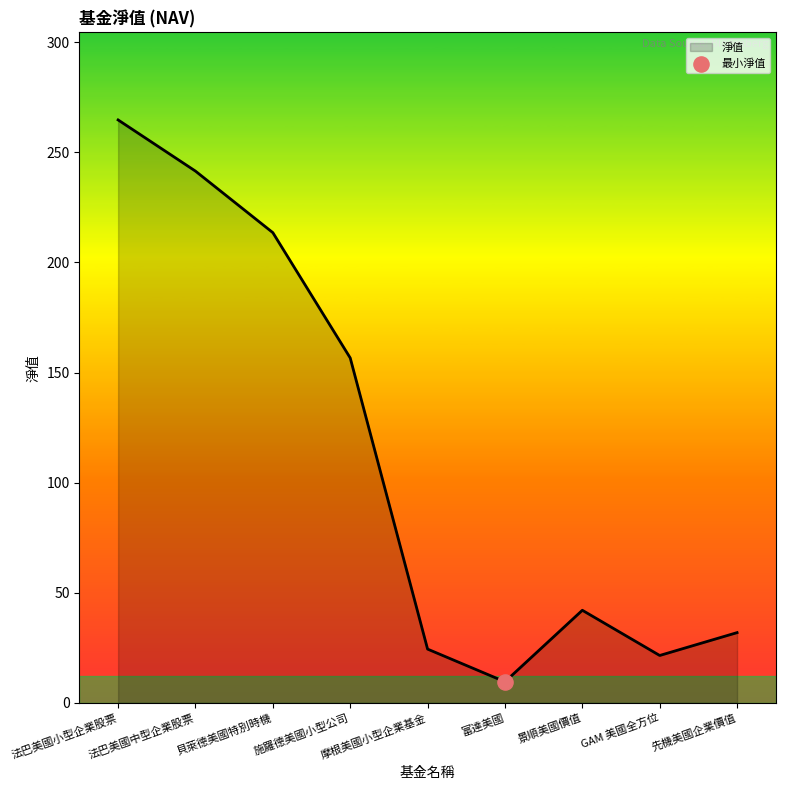

Which has a higher value, 法巴美國中型企業股票 or 景順美國價值?

法巴美國中型企業股票